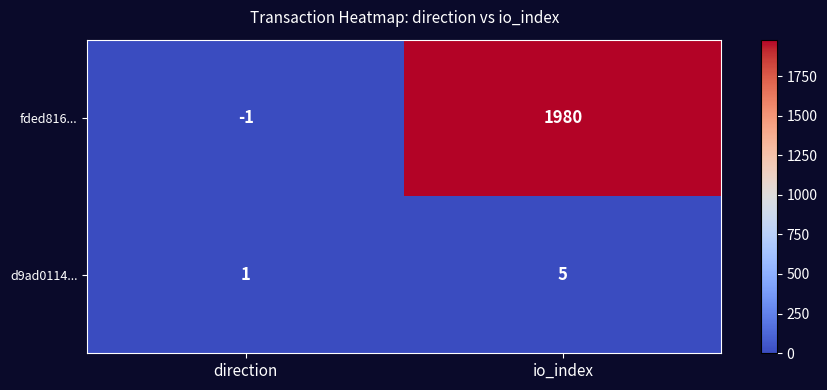

At direction, list the series in order from smallest to largest.

fded816..., d9ad0114...